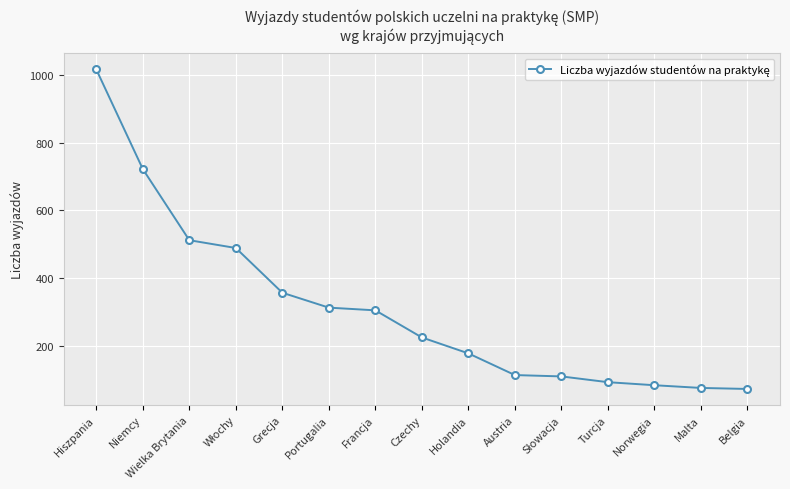

At which label is the value closest to 544?

Wielka Brytania